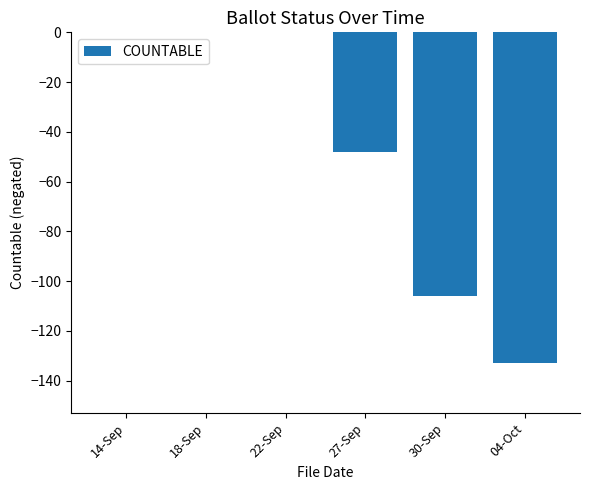

The chart shows a value of -27 at 27-Sep. True or false?

False